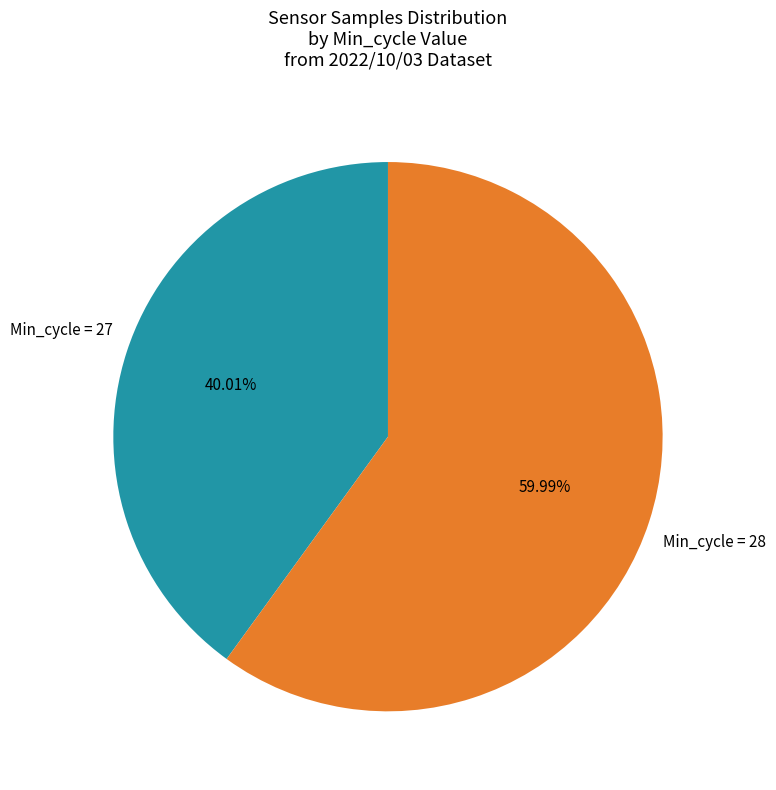

Does any single category account for the majority?

Yes